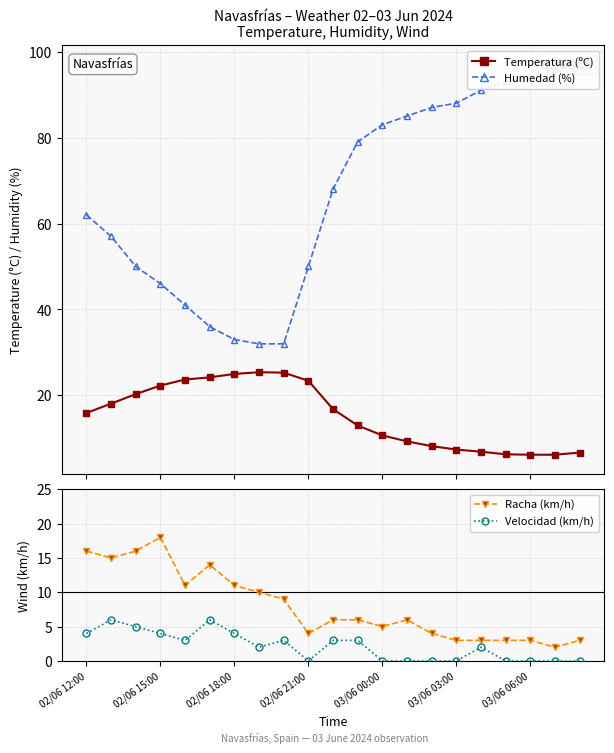

How many values in the Humedad (%) series are below 68?

10